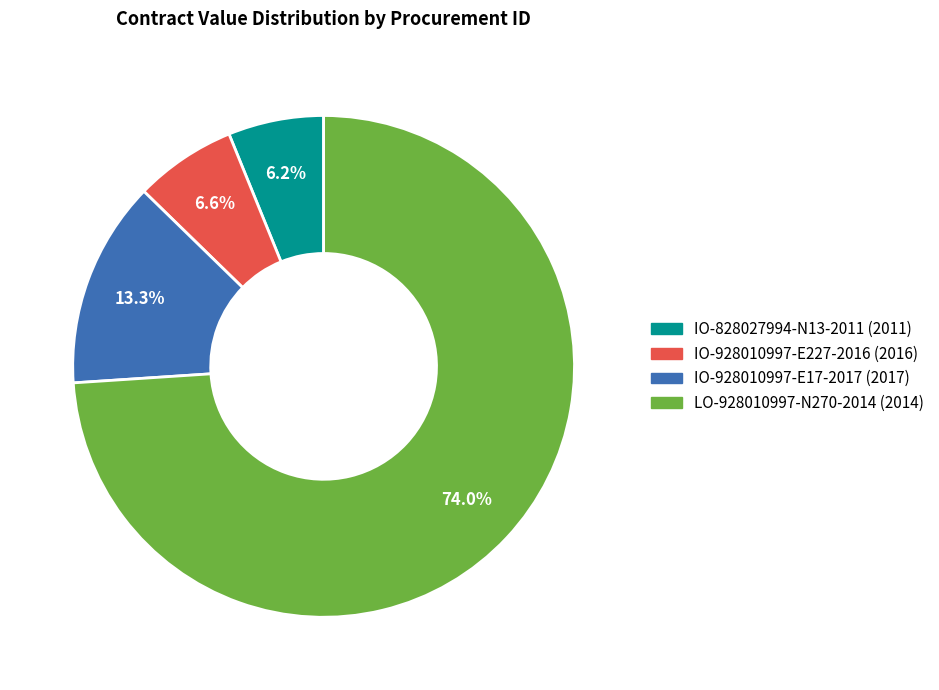

Which slice is the largest?

LO-928010997-N270-2014 (2014)